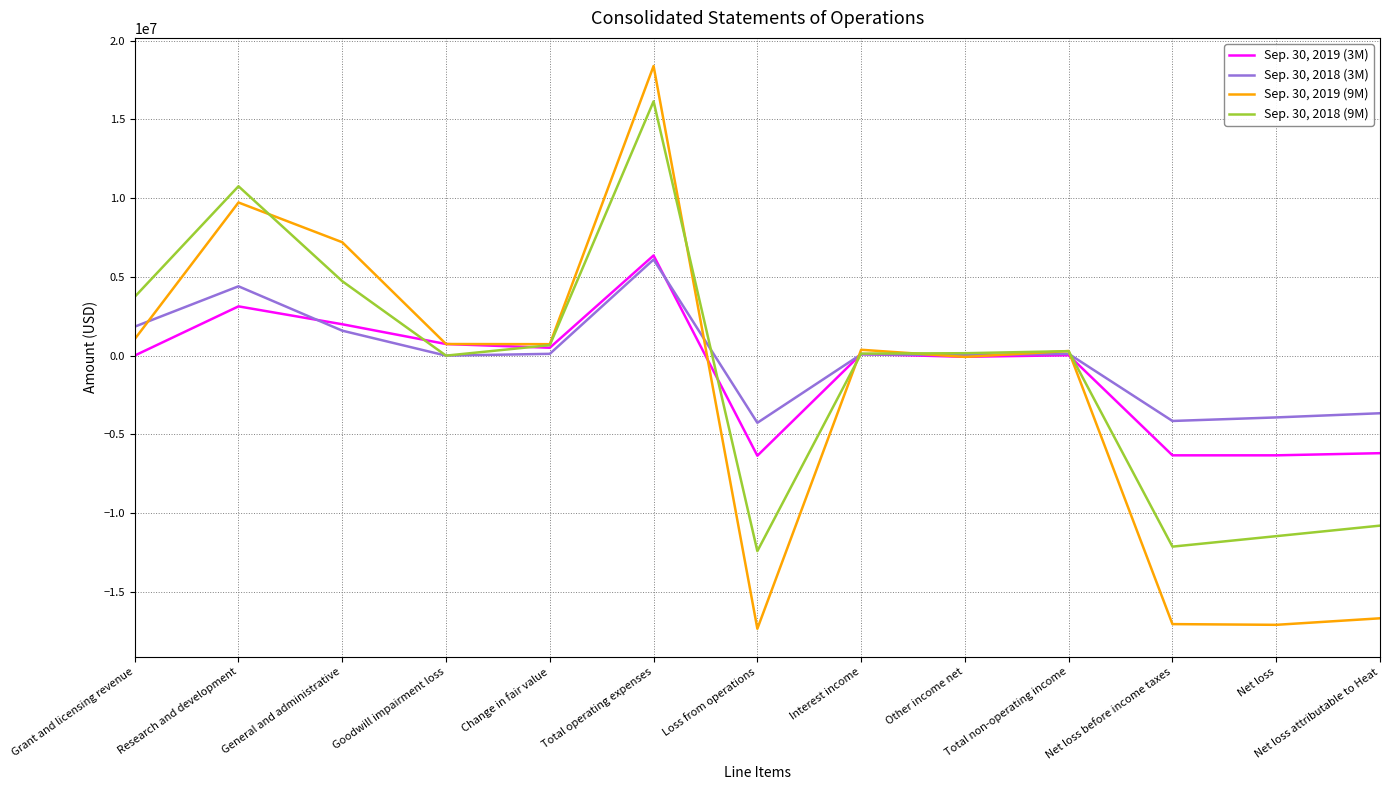

Which series has the widest spread of values?

Sep. 30, 2019 (9M)